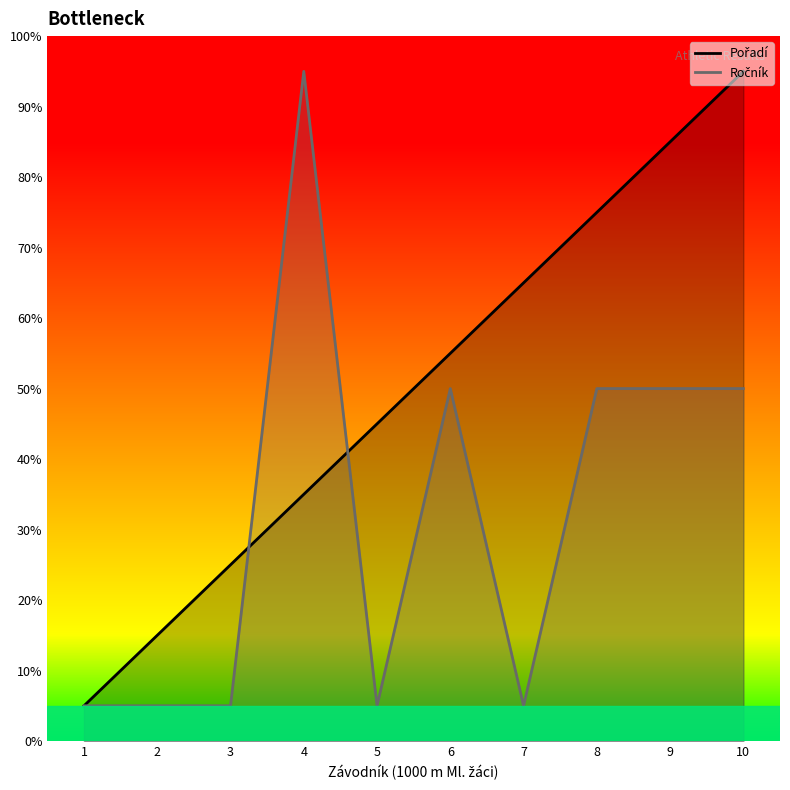

At 8, list the series in order from largest to smallest.

Pořadí, Ročník